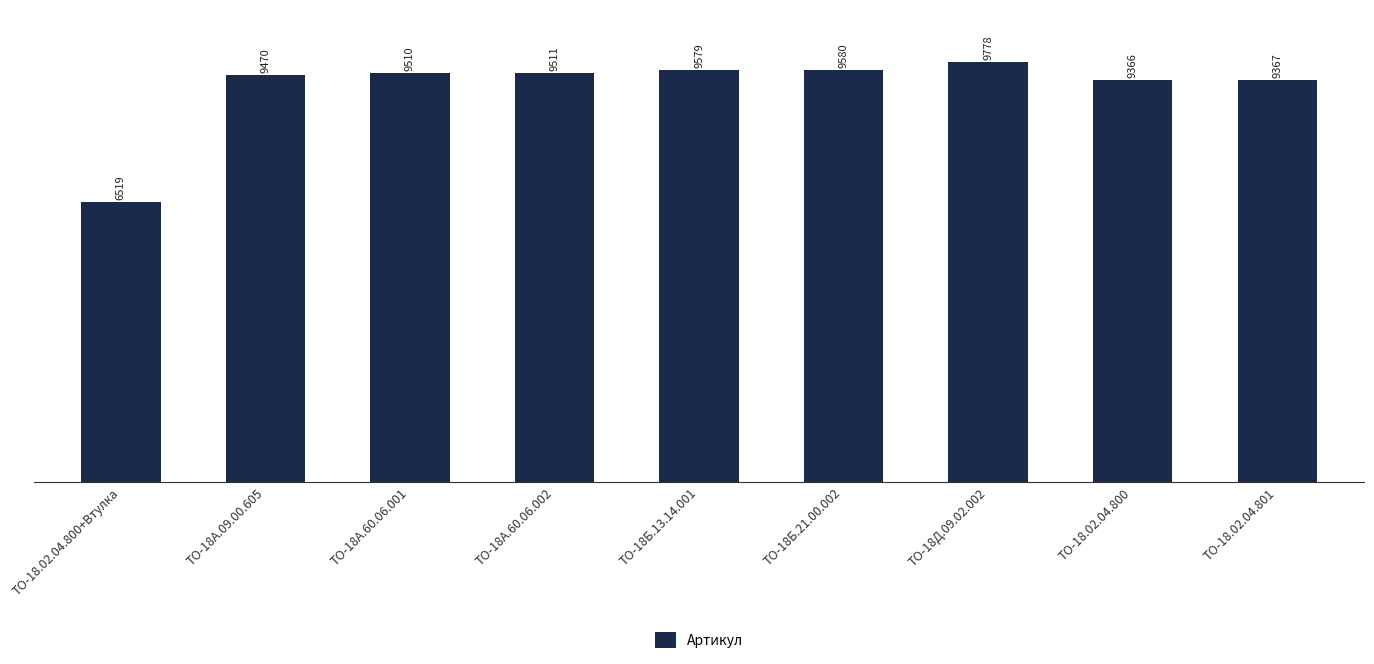

True or false: the data shows 6398 at ТО-18.02.04.801.

False